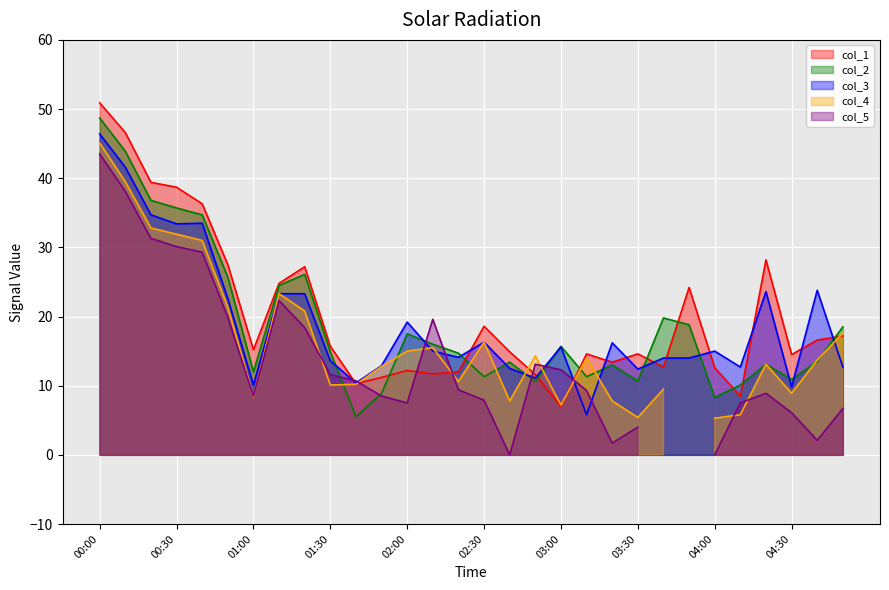

How many interior local valleys does the col_3 series have?

9